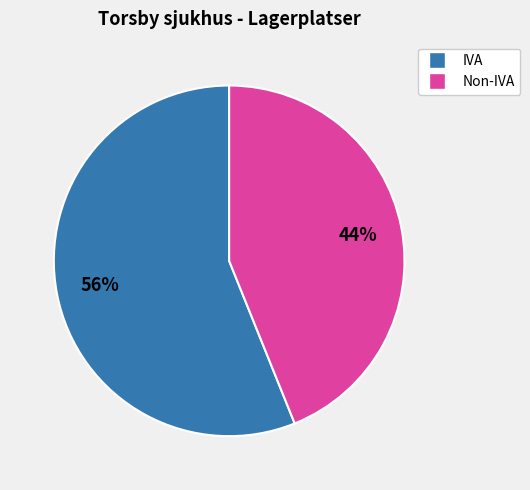

To the nearest percent, what is the average slice percentage?

50%